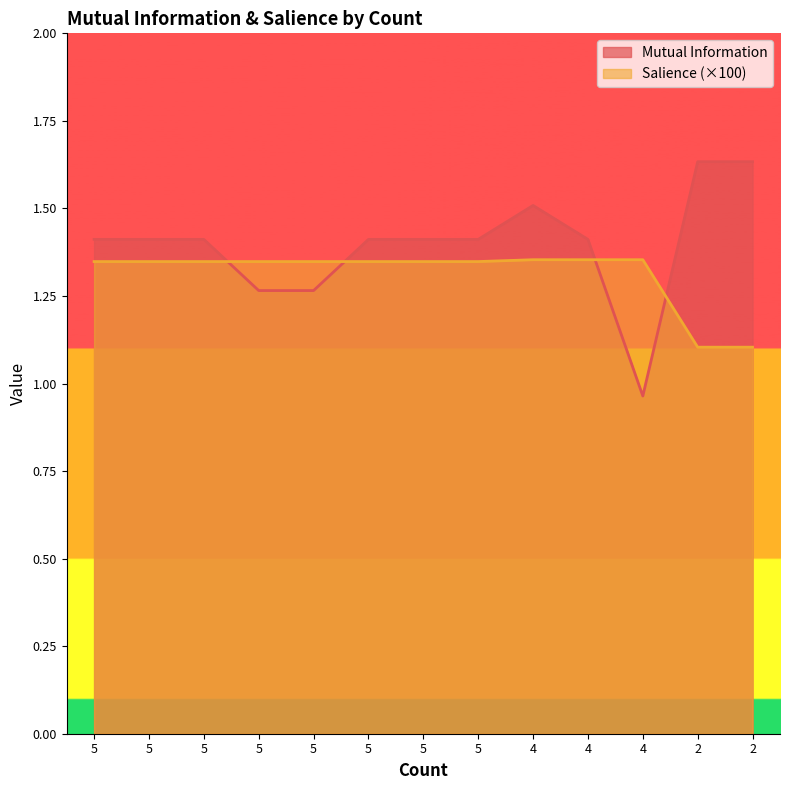

What is the value of the Mutual Information point at the 12th from the left?

1.6